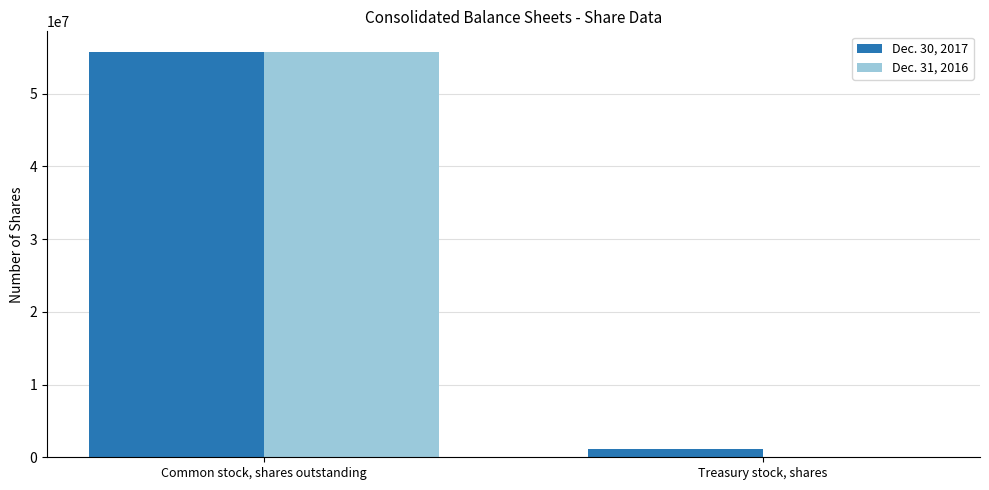

At which category is the sum across all series the highest?

Common stock, shares outstanding